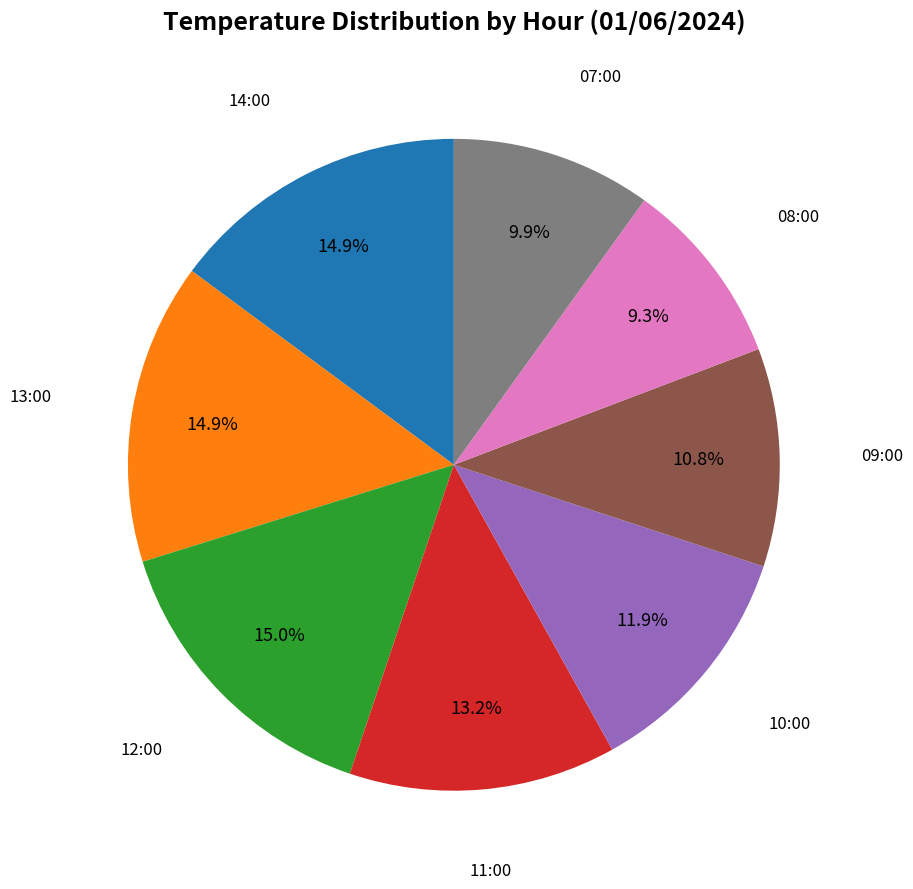

Is there a majority slice in this chart?

No